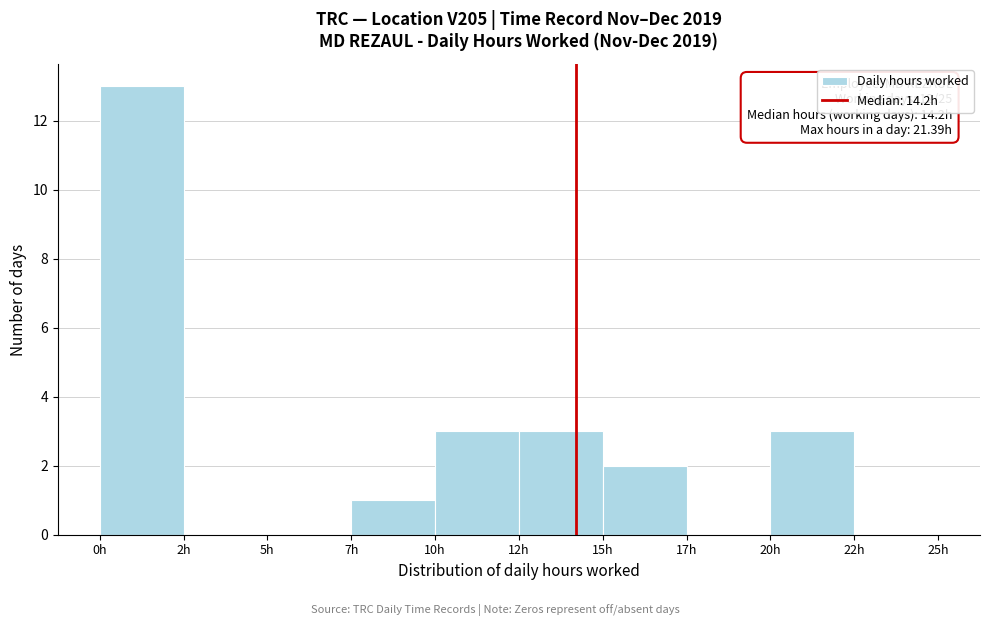

Reading left to right, extract all data points from this chart.

0h=13	2h=0	5h=0	7h=1	10h=3	12h=3	15h=2	17h=0	20h=3	22h=0